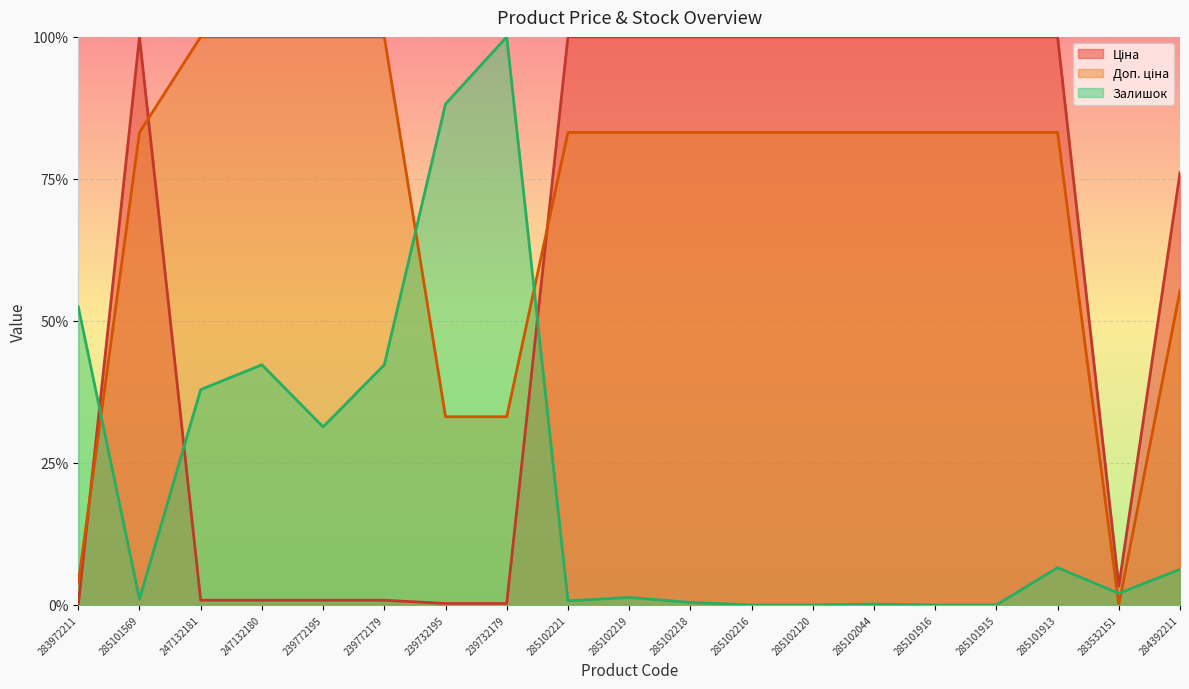

Does the chart display data point markers on the line(s)?

No